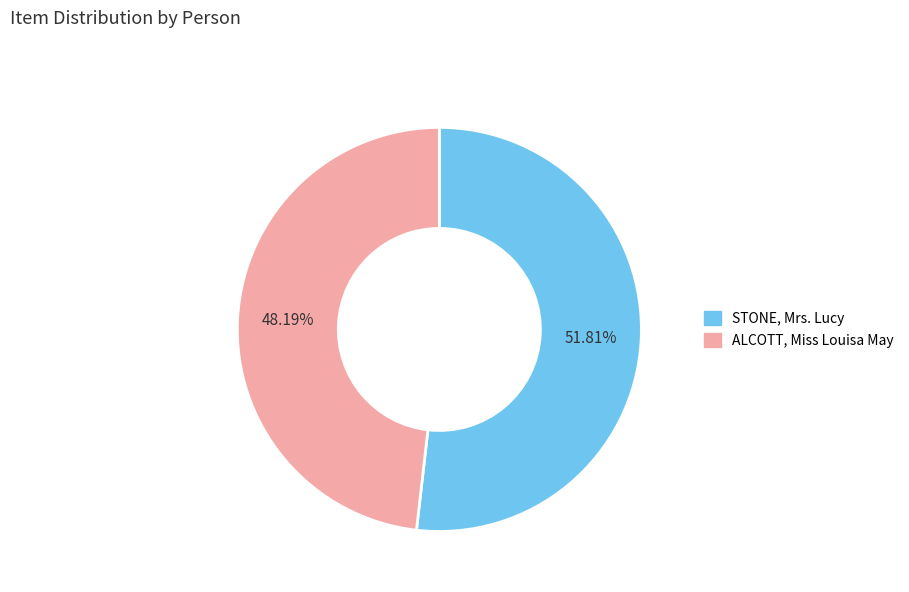

What is the ratio of the value at STONE, Mrs. Lucy to the value at ALCOTT, Miss Louisa May?

1.1